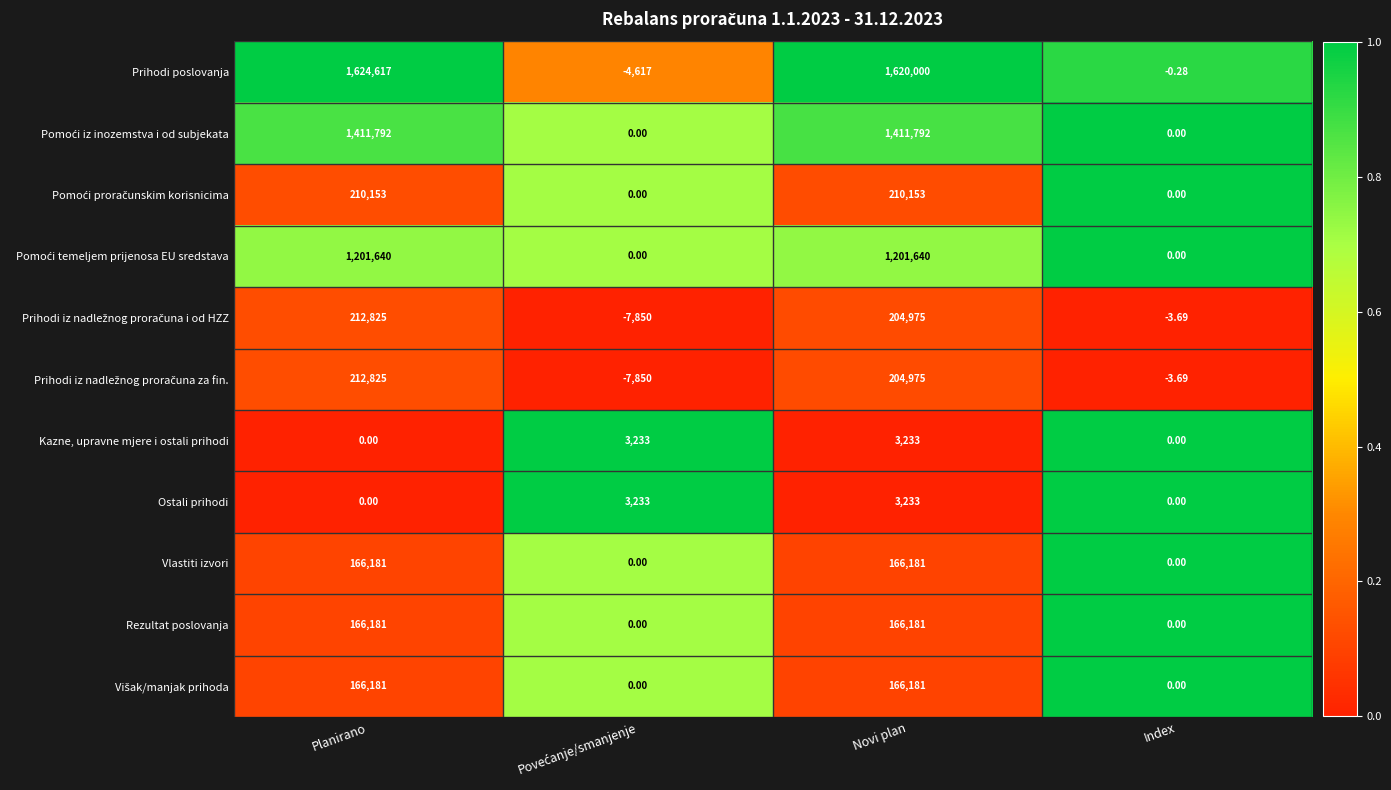

At which category is the sum across all series the highest?

Planirano